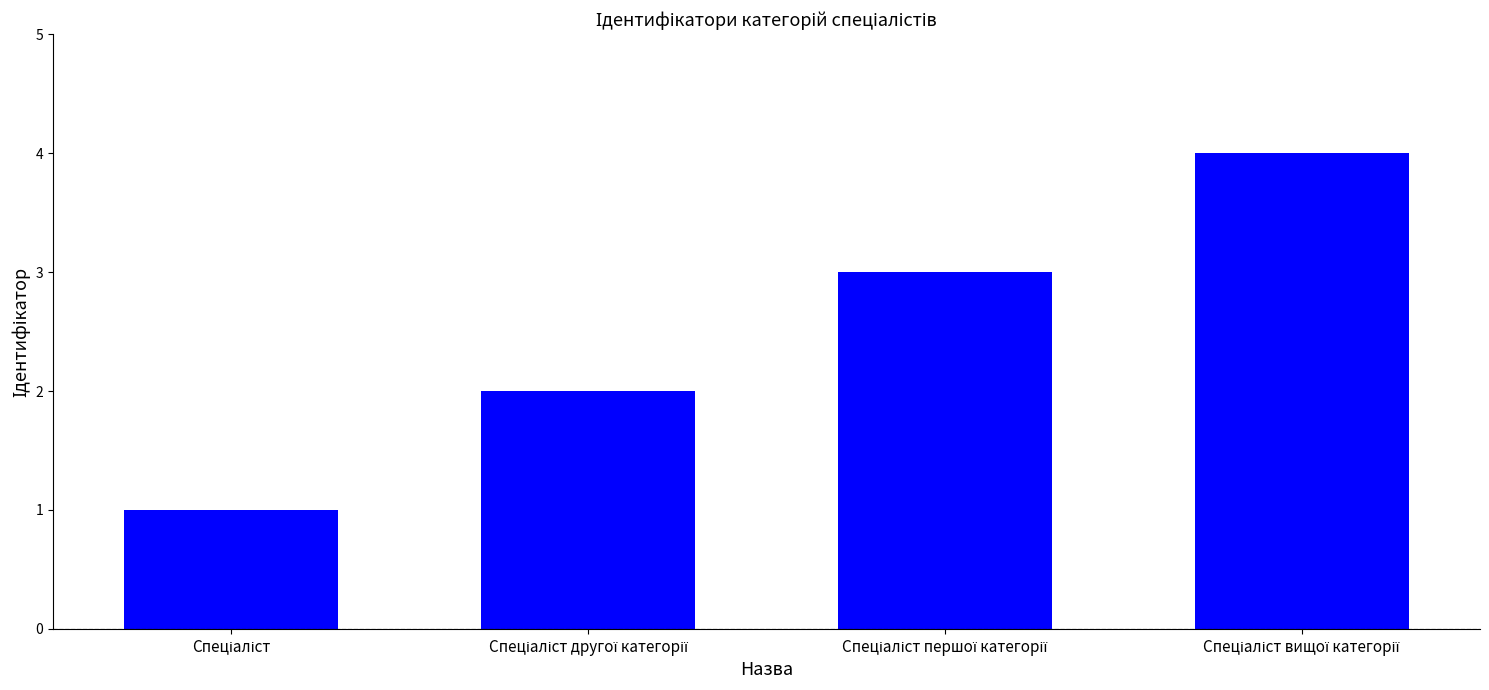

What is the smallest value displayed?

1